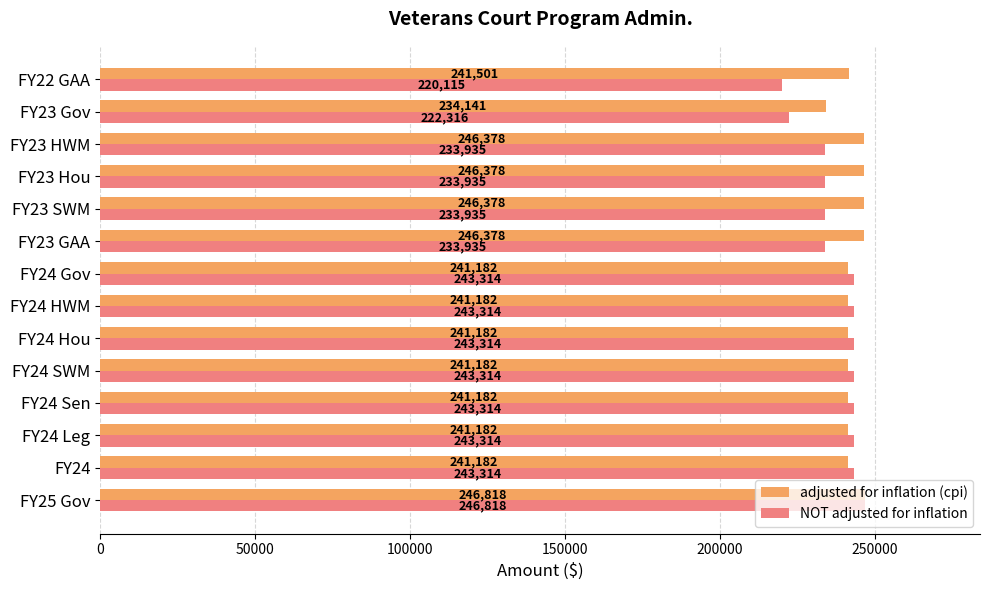

What is the average value of the adjusted for inflation (cpi) series?

242589